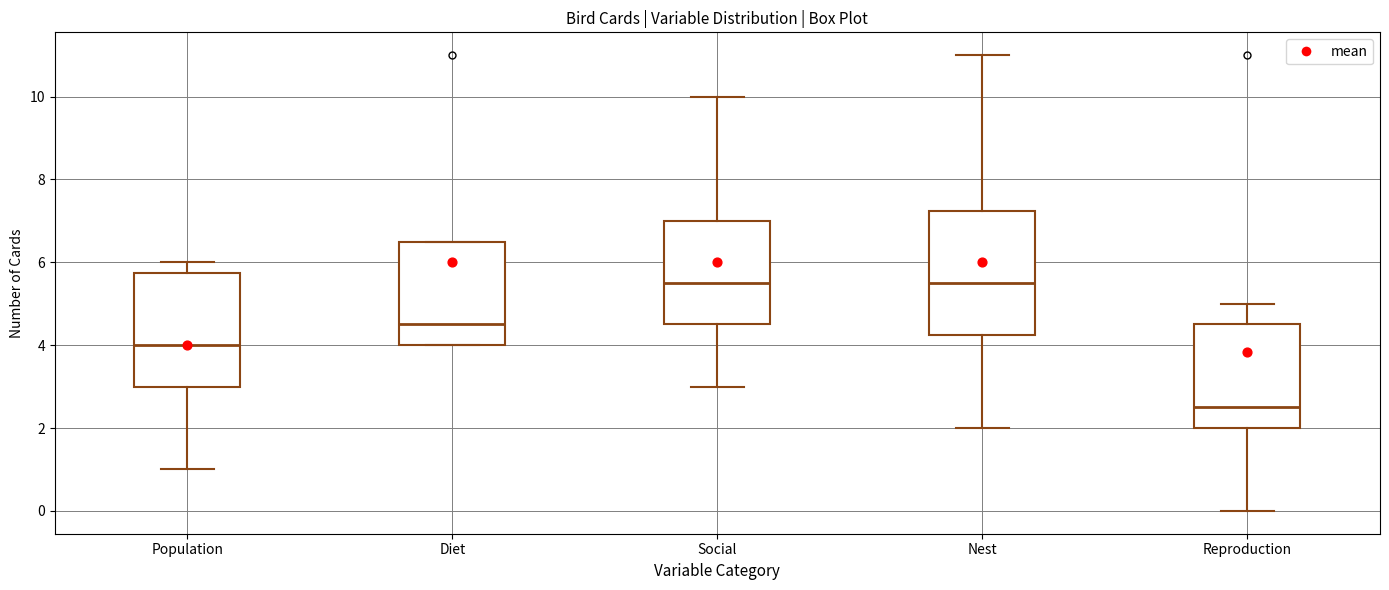

Reading left to right, transcribe this box plot: for each box, give where its median line is, the range the box spans, and where its two whiskers end, as read against the y-axis. The values are not printed on the chart, so give them approximately, as read against the axis.

Population: median 4.0, box 3.0 to 5.8, whiskers 1.0 to 6.0
Diet: median 4.6, box 4.0 to 6.6, whiskers 4.0 to 6.6
Social: median 5.6, box 4.6 to 7.0, whiskers 3.0 to 10.0
Nest: median 5.6, box 4.2 to 7.2, whiskers 2.0 to 11.0
Reproduction: median 2.6, box 2.0 to 4.6, whiskers 0.0 to 5.0